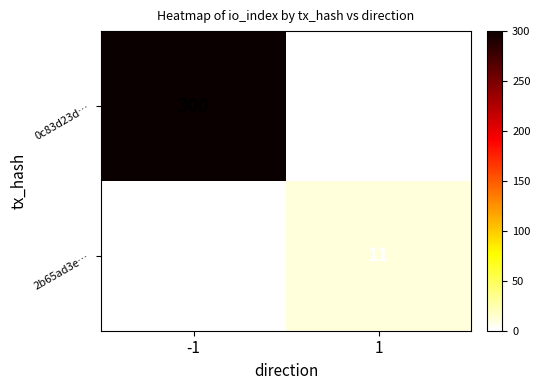

Between -1 and 1, which series saw the biggest shift?

0c83d23d…